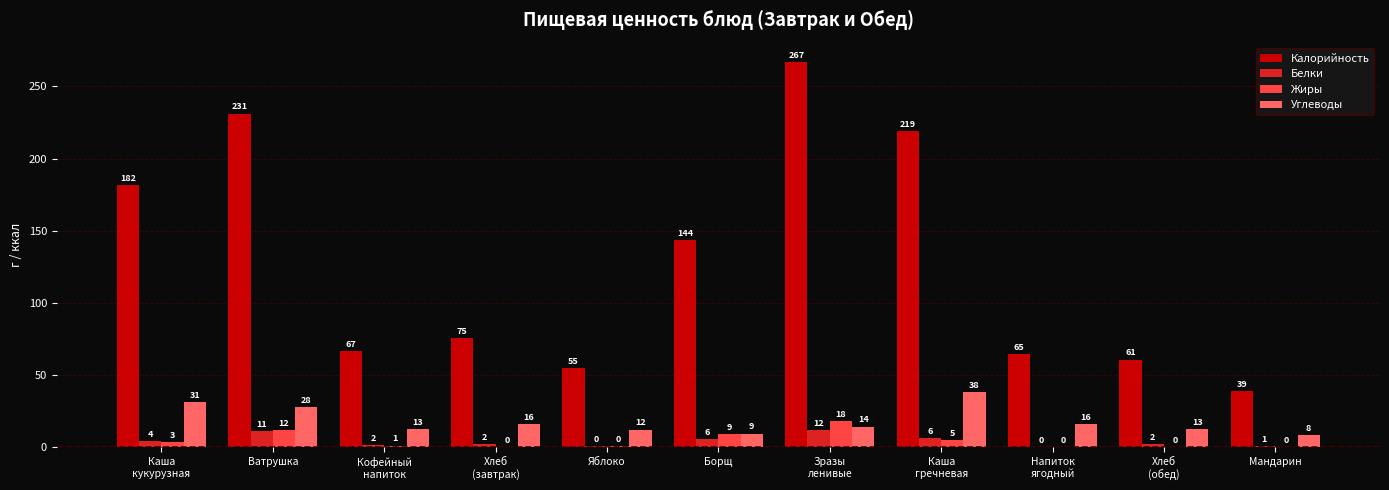

Rank the series by their maximum value, from highest to lowest.

Калорийность, Углеводы, Жиры, Белки